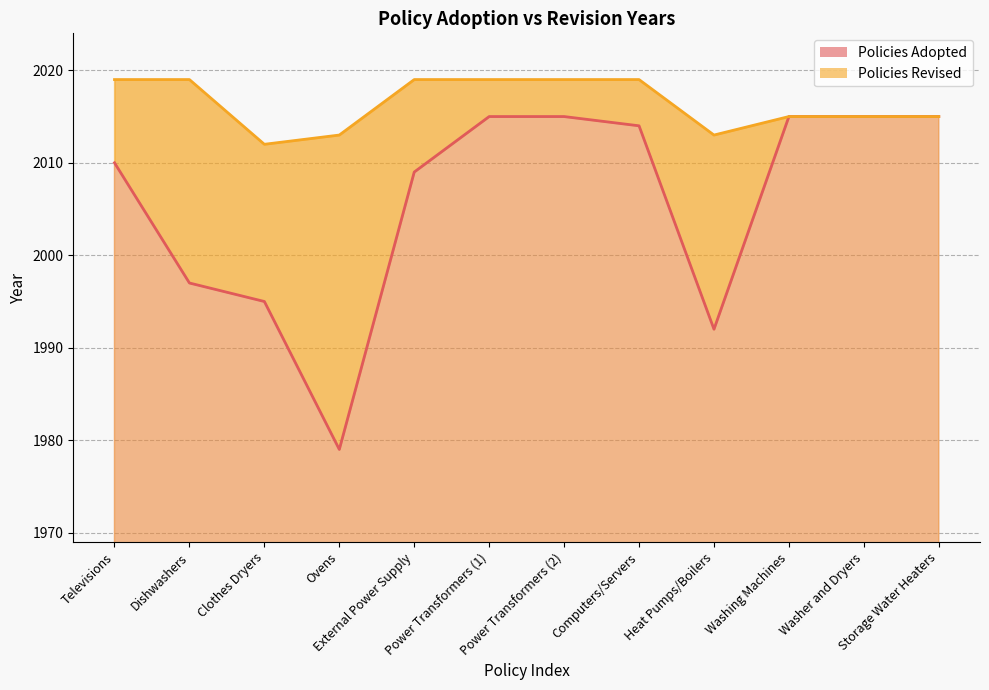

Where does the Policies Adopted series first go above 2014?

Power Transformers (1)